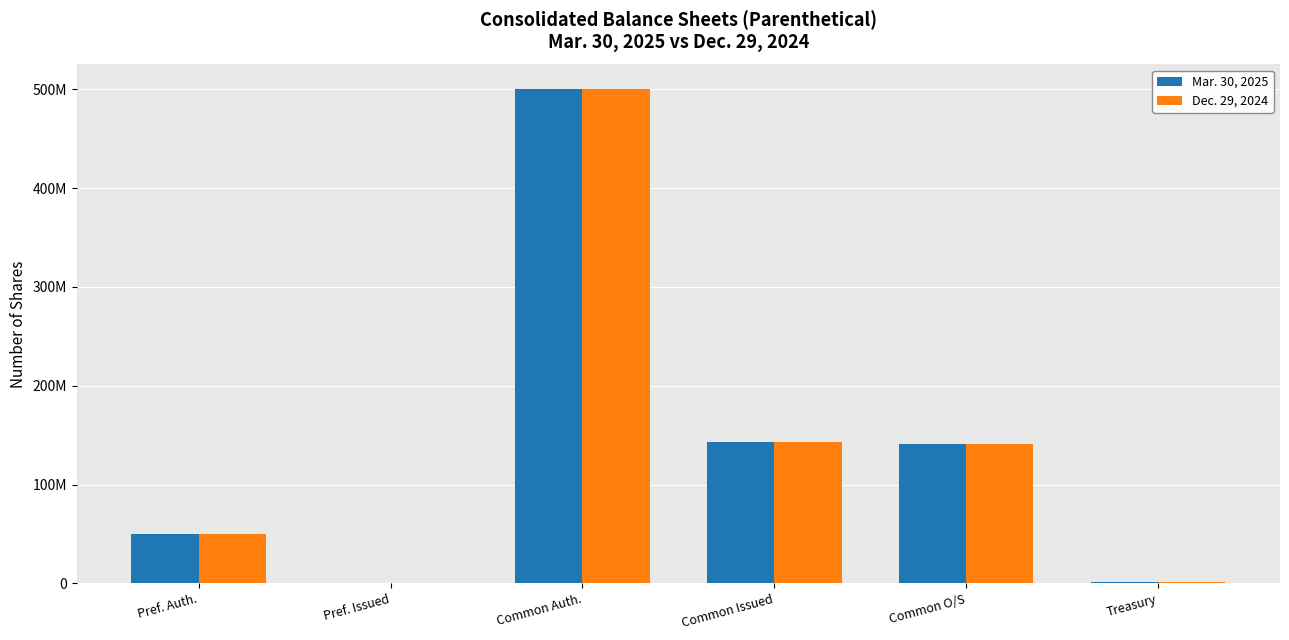

Which category has the lowest value in the Dec. 29, 2024 series?

Pref. Issued